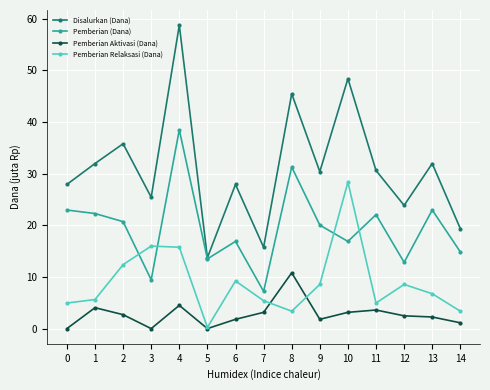

The value of Pemberian Relaksasi (Dana) at 9 is 2.7. True or false?

False